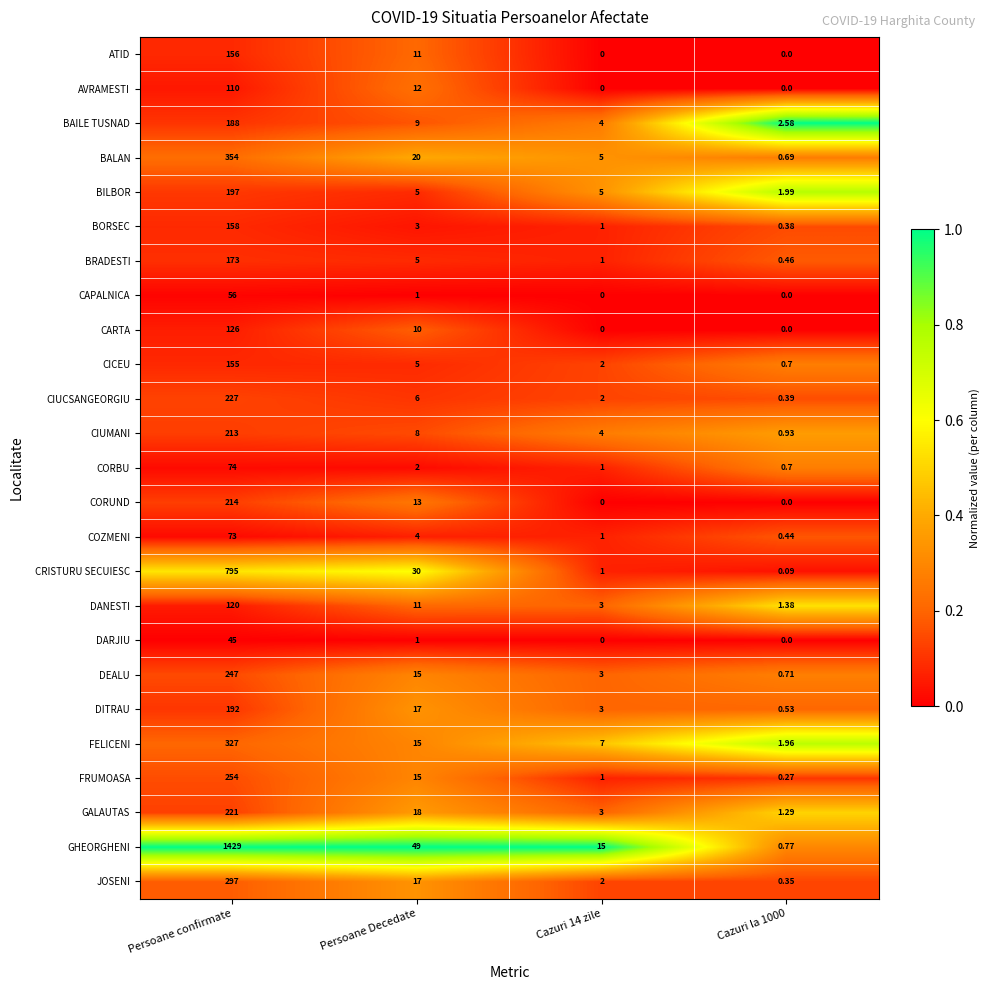

Which series has the largest range (max minus min)?

GHEORGHENI